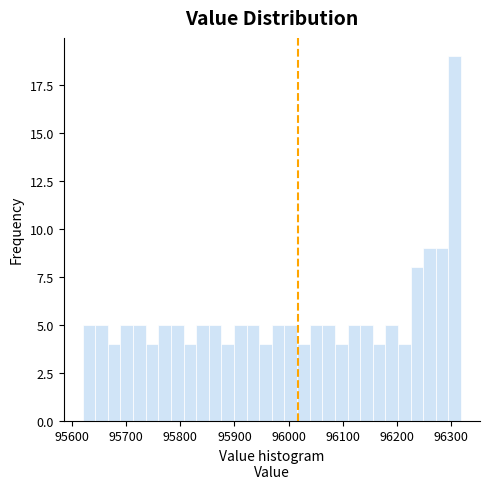

Read against the x-axis, roughly where is the centre of the tallest bar?

96310